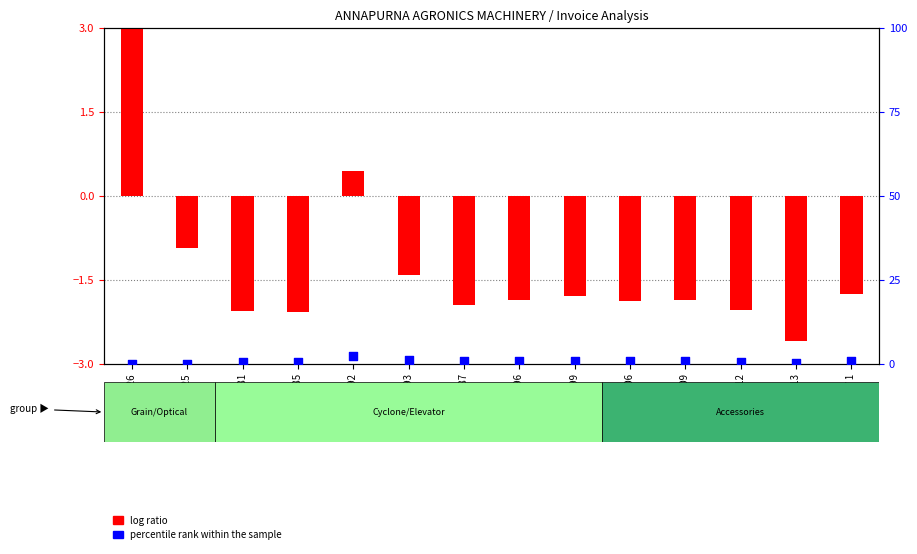

Which series contains the highest Y value?

log ratio